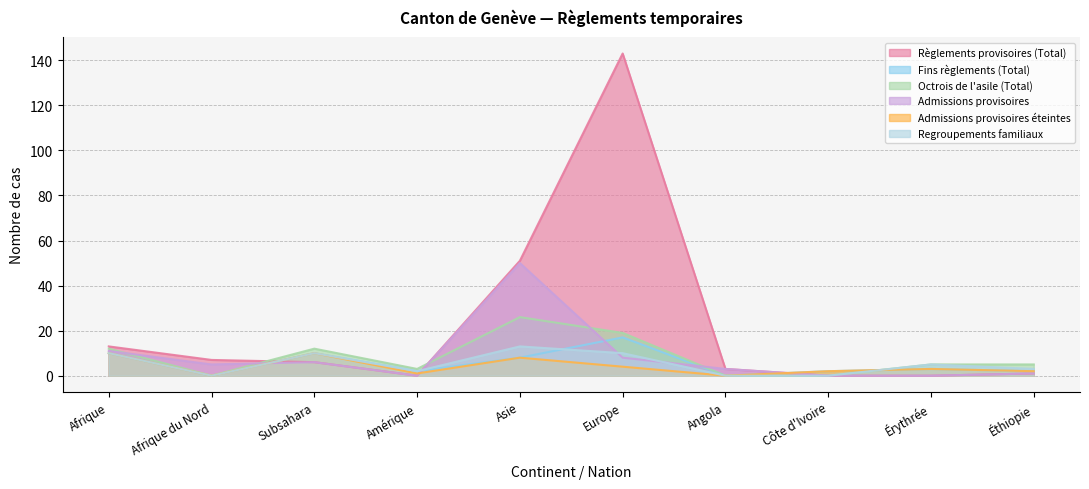

Where do Octrois de l'asile (Total) and Fins règlements (Total) first cross each other?

Côte d'Ivoire and Érythrée